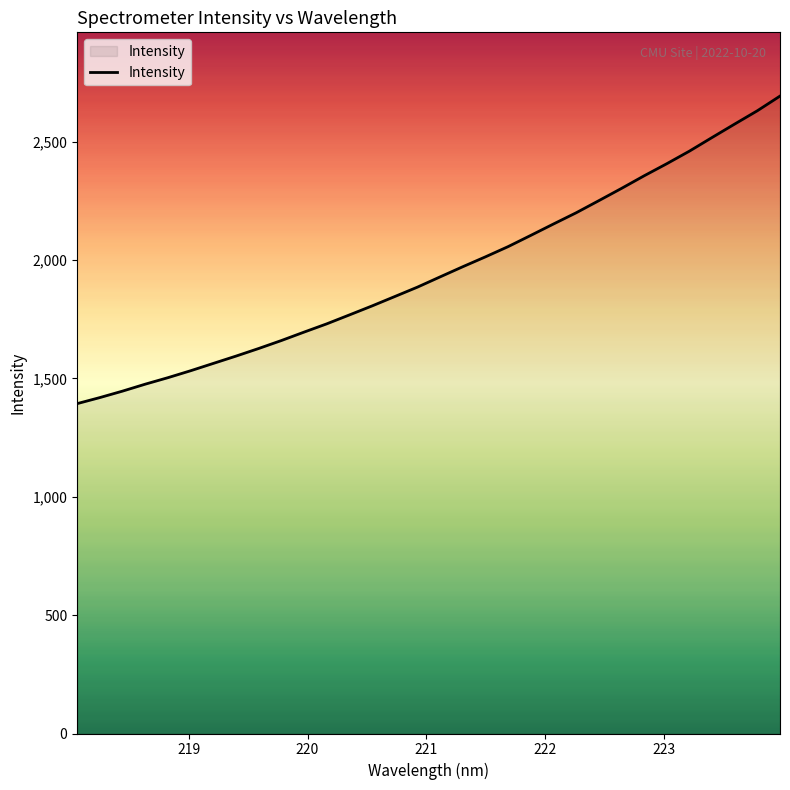

What is the minimum value shown in the chart?

1393.3